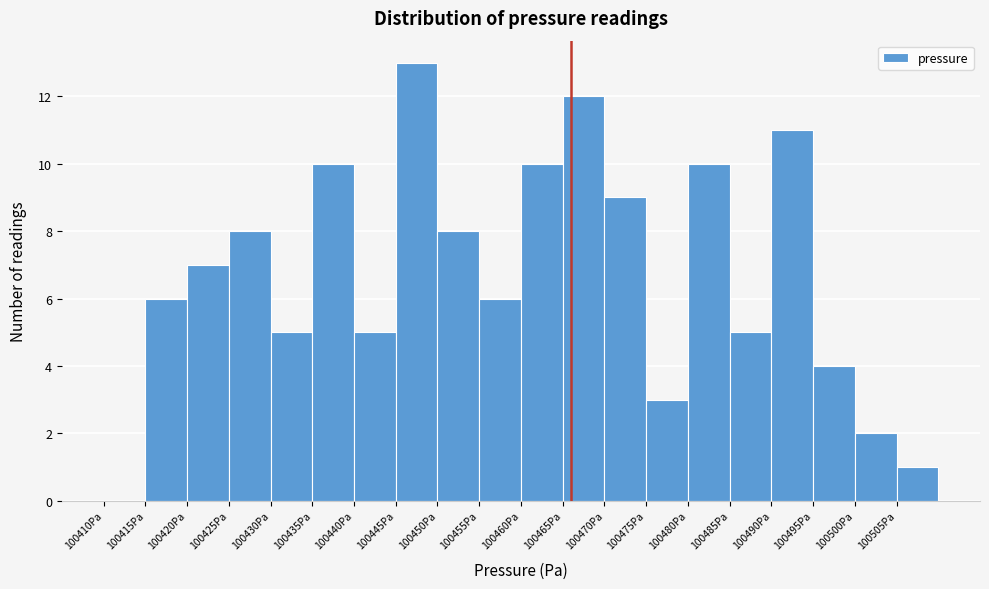

Which range on the x-axis has the tallest bar?

100445 to 100450